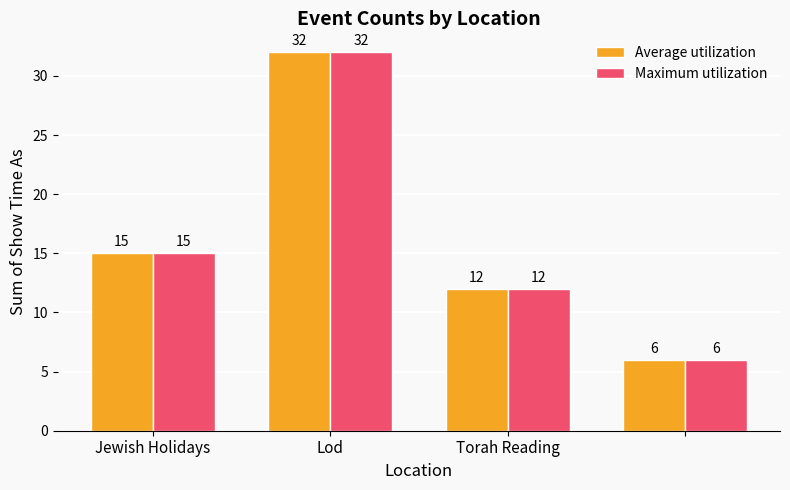

What is the maximum value for Average utilization?

32